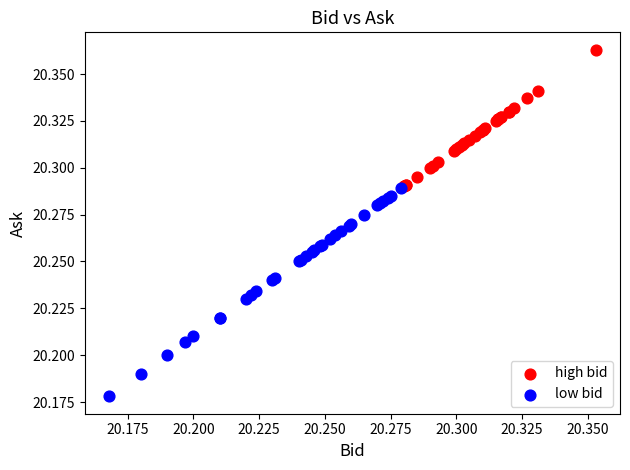

What are all the series names shown in the legend?

high bid, low bid